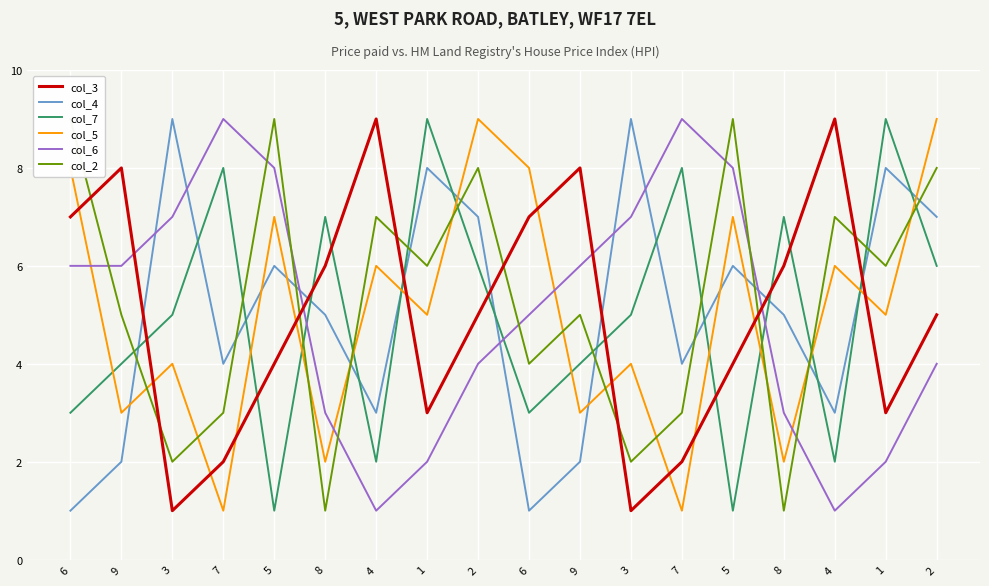

How many lines are shown in the chart?

6